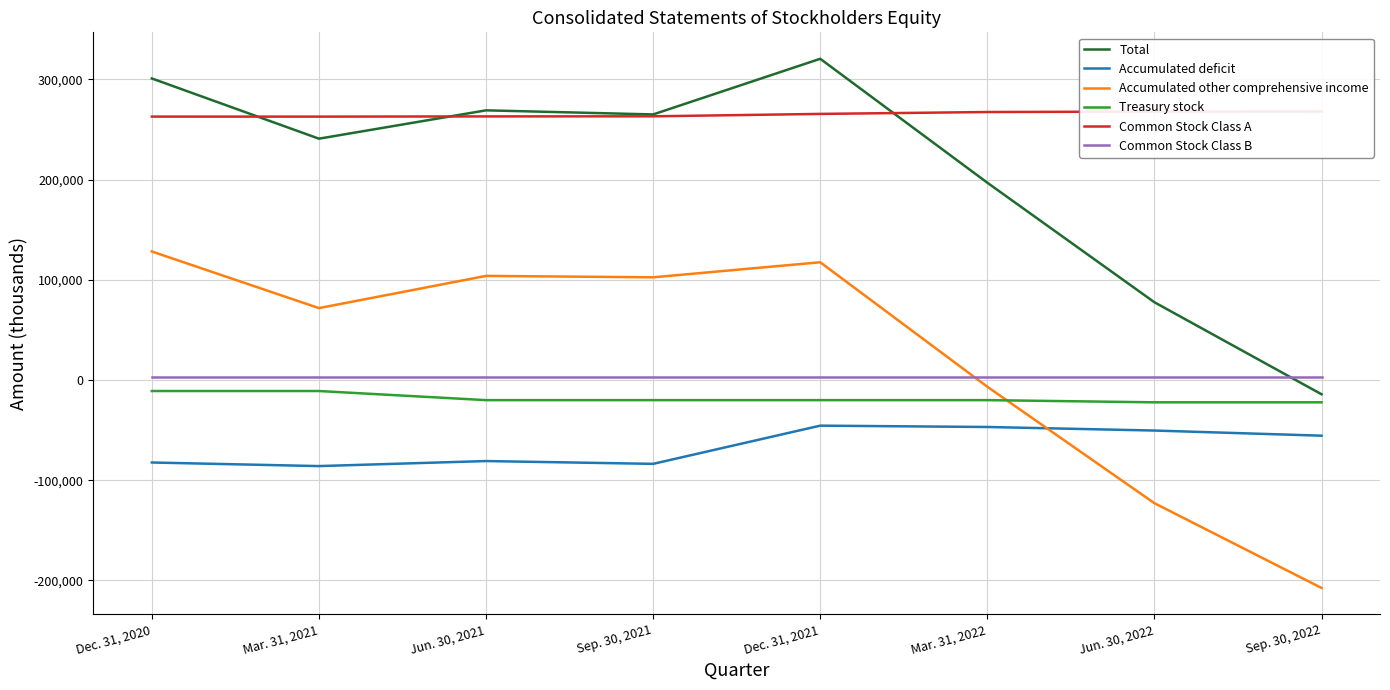

What is the sum of the Accumulated other comprehensive income values at Jun. 30, 2022 and Dec. 31, 2021?

-5456